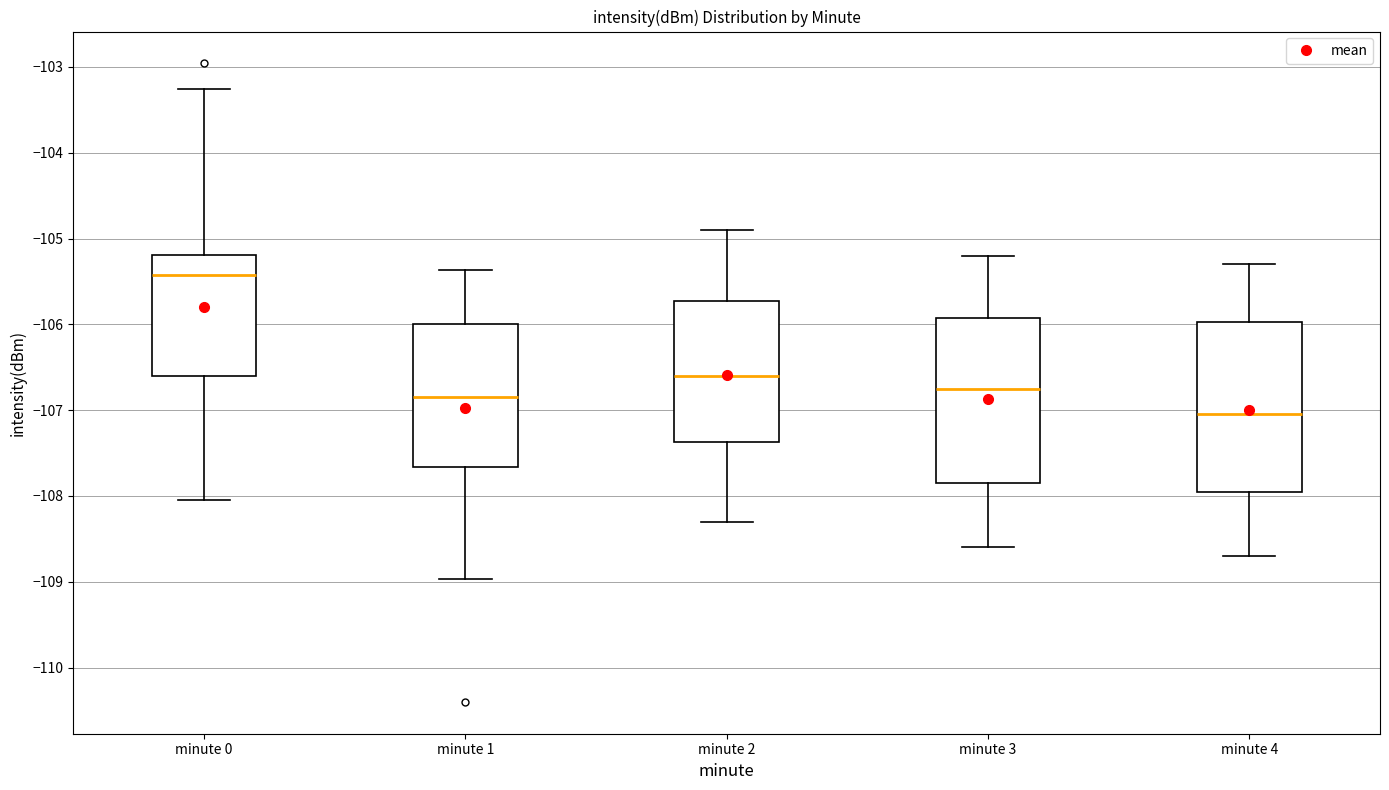

Reading left to right, transcribe this box plot: for each box, give where its median line is, the range the box spans, and where its two whiskers end, as read against the y-axis. The values are not printed on the chart, so give them approximately, as read against the axis.

minute 0: median -105.4, box -106.6 to -105.2, whiskers -108.0 to -103.3
minute 1: median -106.8, box -107.7 to -106.0, whiskers -109.0 to -105.4
minute 2: median -106.6, box -107.4 to -105.7, whiskers -108.3 to -104.9
minute 3: median -106.7, box -107.8 to -105.9, whiskers -108.6 to -105.2
minute 4: median -107.0, box -107.9 to -106.0, whiskers -108.7 to -105.3